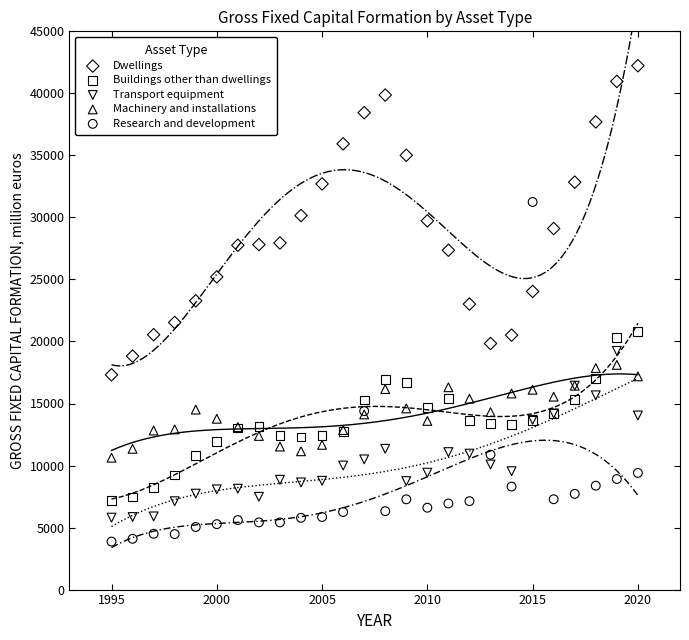

Which series contains the highest Y value?

Dwellings